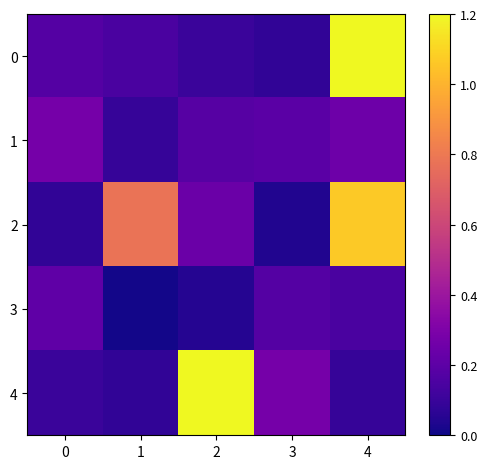

At which category is the sum across all series the highest?

4